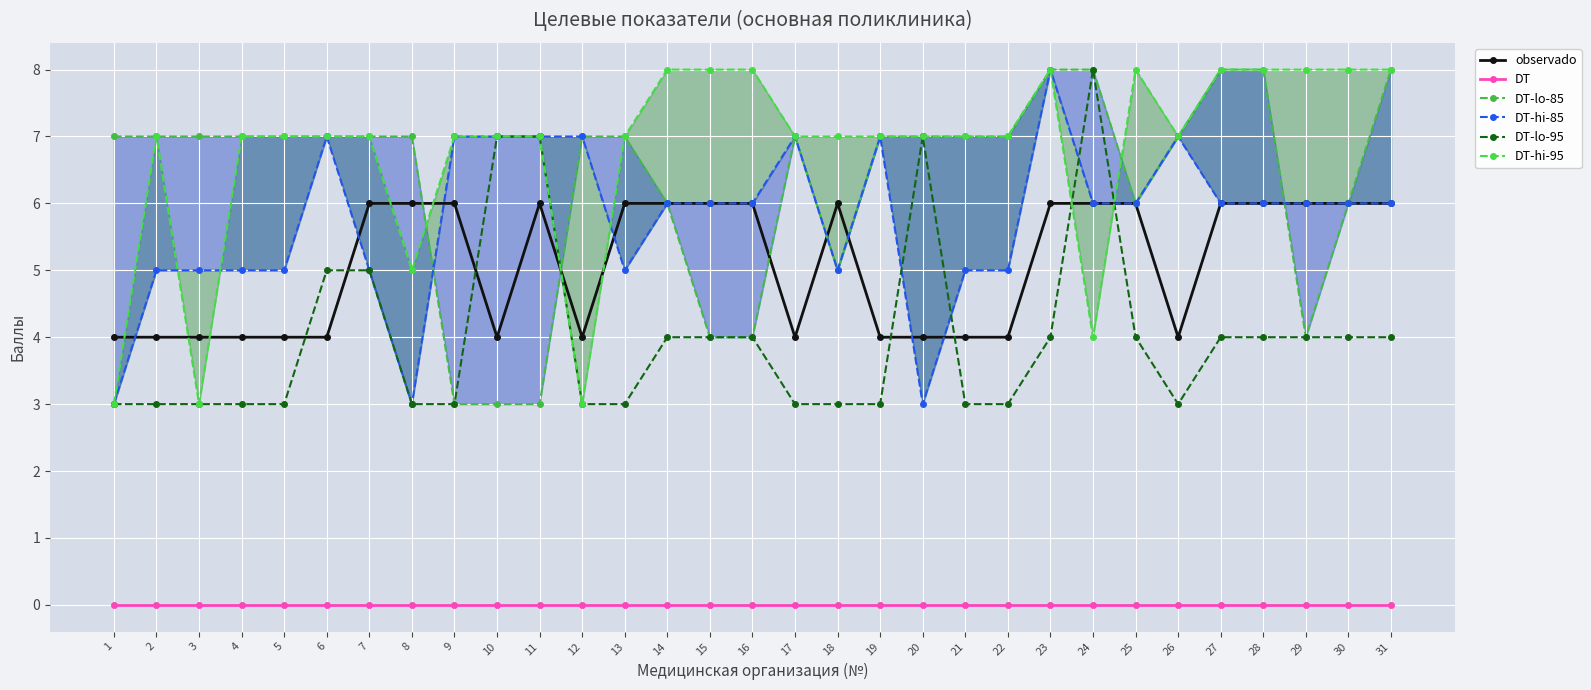

At which label does DT-hi-85 reach its minimum?

1